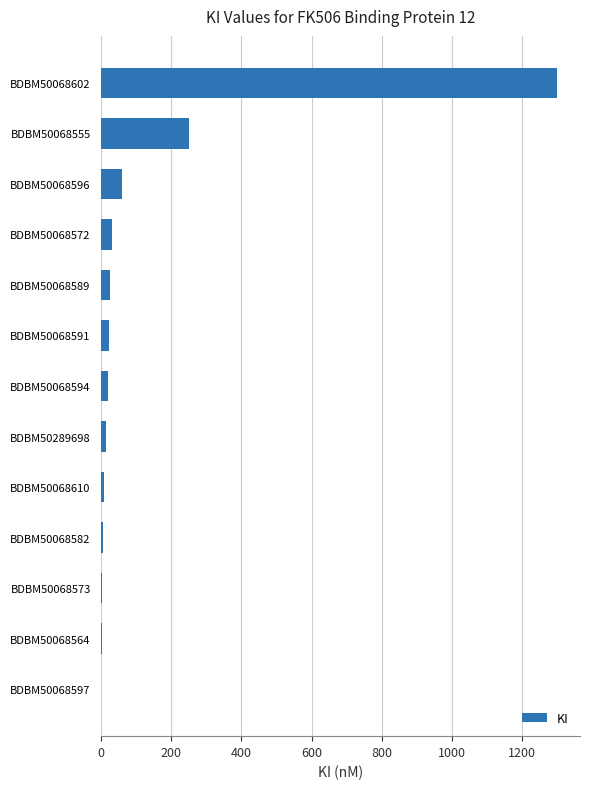

Is it true that the value at BDBM50068555 is 135.5?

False